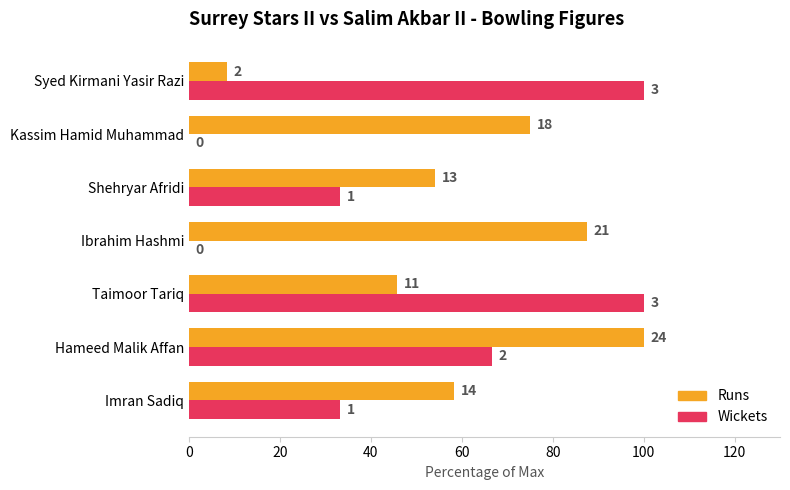

What are all the series names shown in the legend?

Runs, Wickets